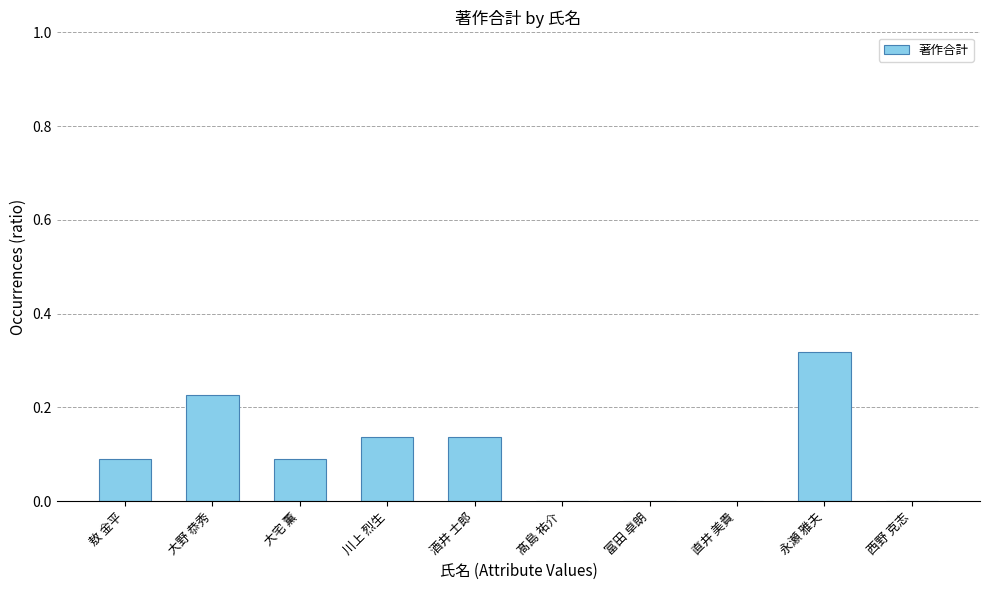

What is the sum of all values?

1.0